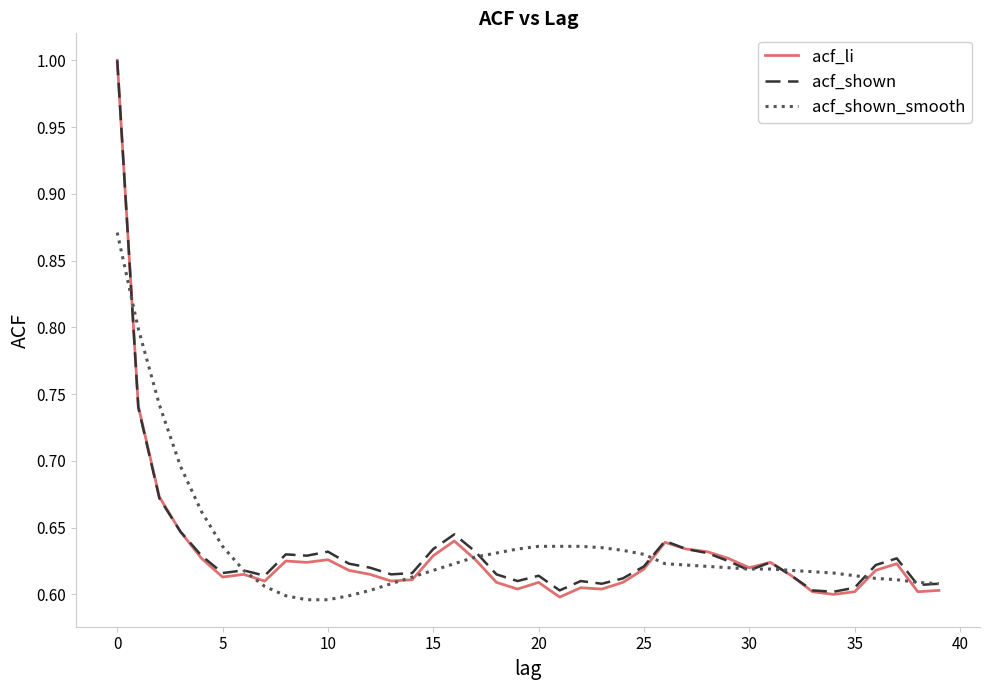

What is the maximum value for acf_li?

1.0